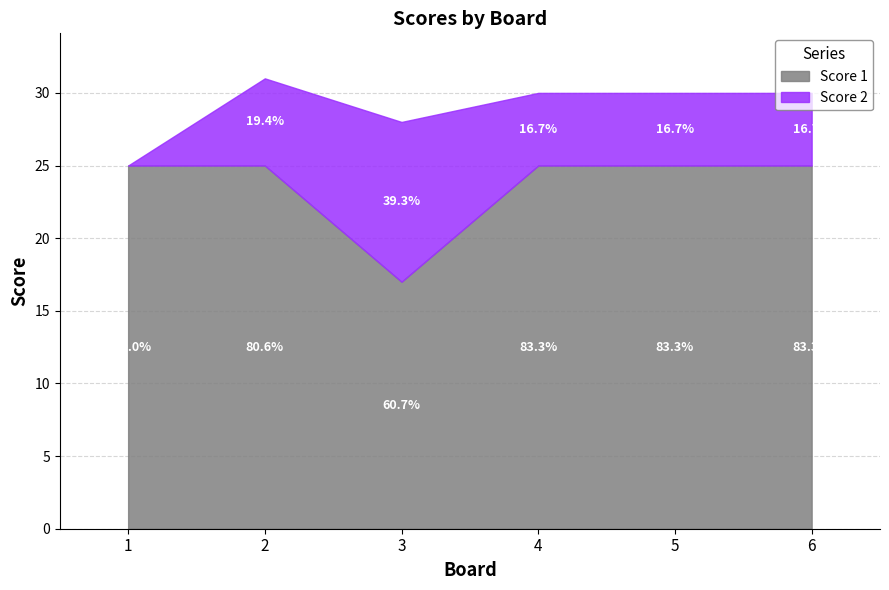

True or false: Score 2 has a value of 5 at 5.

True